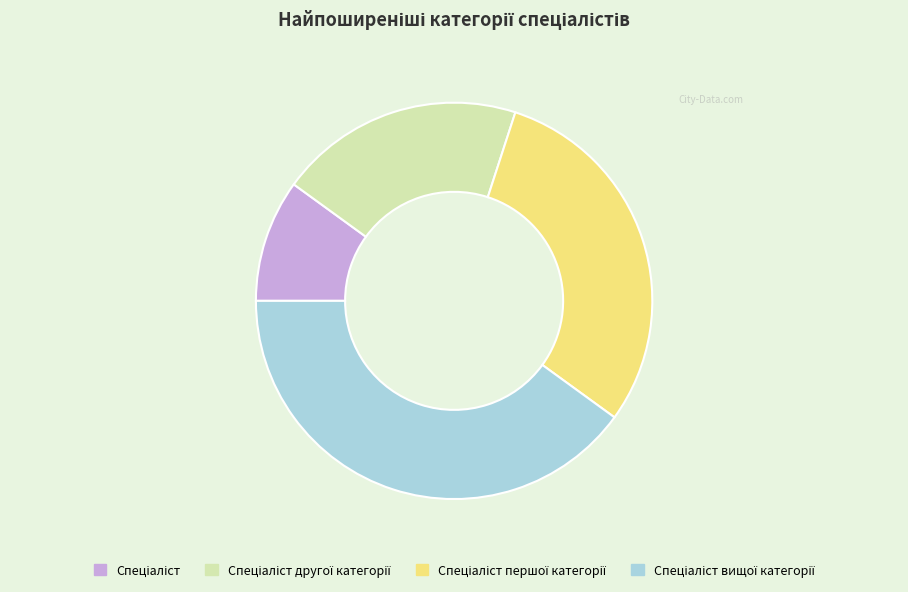

Is there a majority slice in this chart?

No